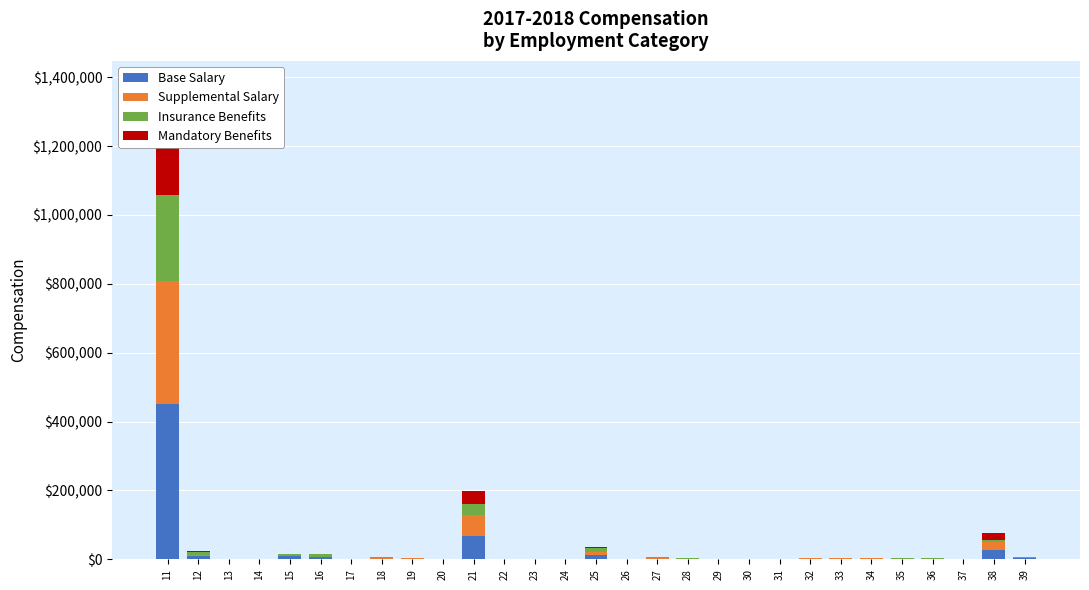

Rank the series by their maximum value, from lowest to highest.

Mandatory Benefits, Insurance Benefits, Supplemental Salary, Base Salary